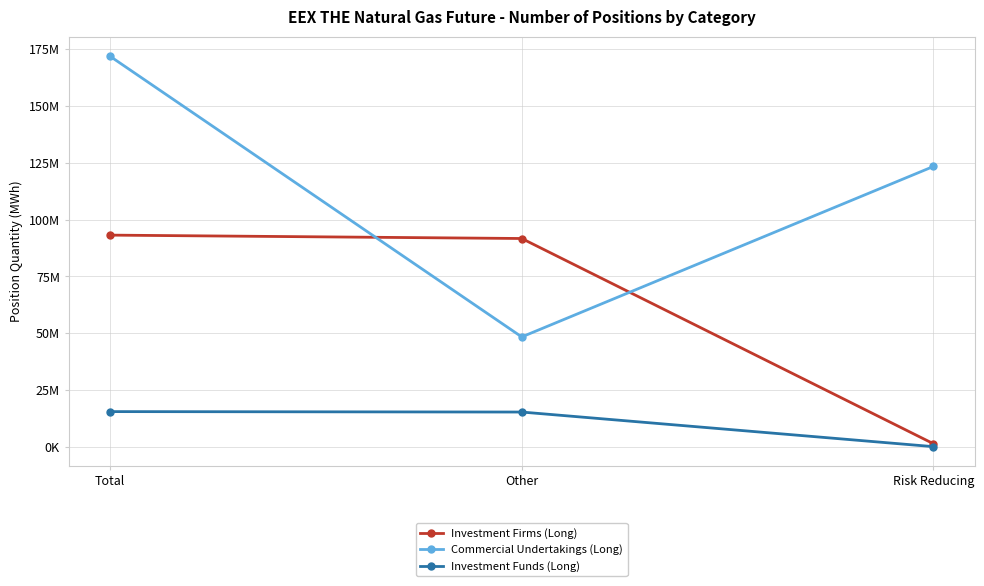

Does the chart have visible grid lines?

Yes